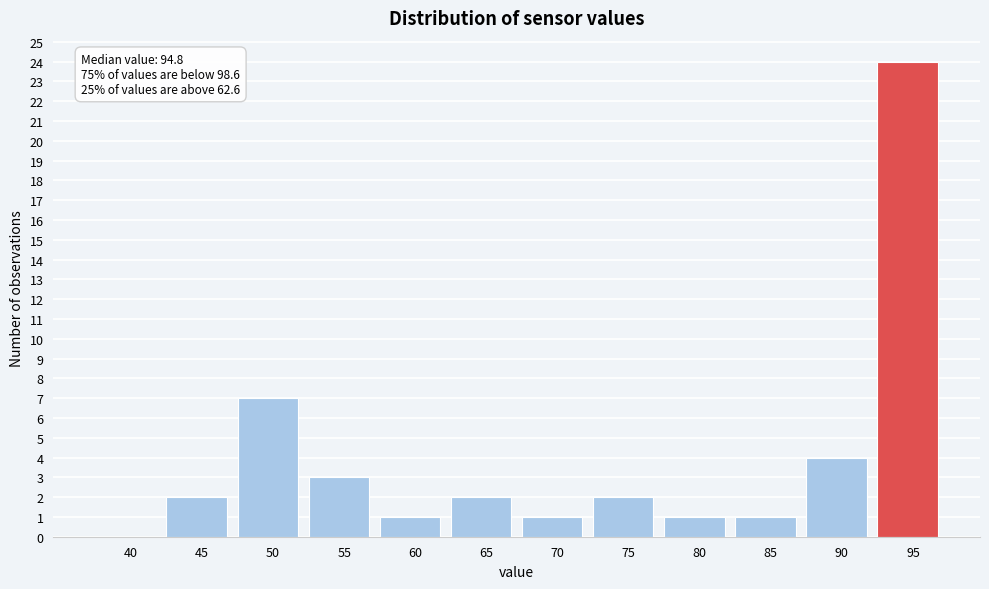

Reading left to right, transcribe all the data shown in this chart.

40=0	45=2	50=7	55=3	60=1	65=2	70=1	75=2	80=1	85=1	90=4	95=24